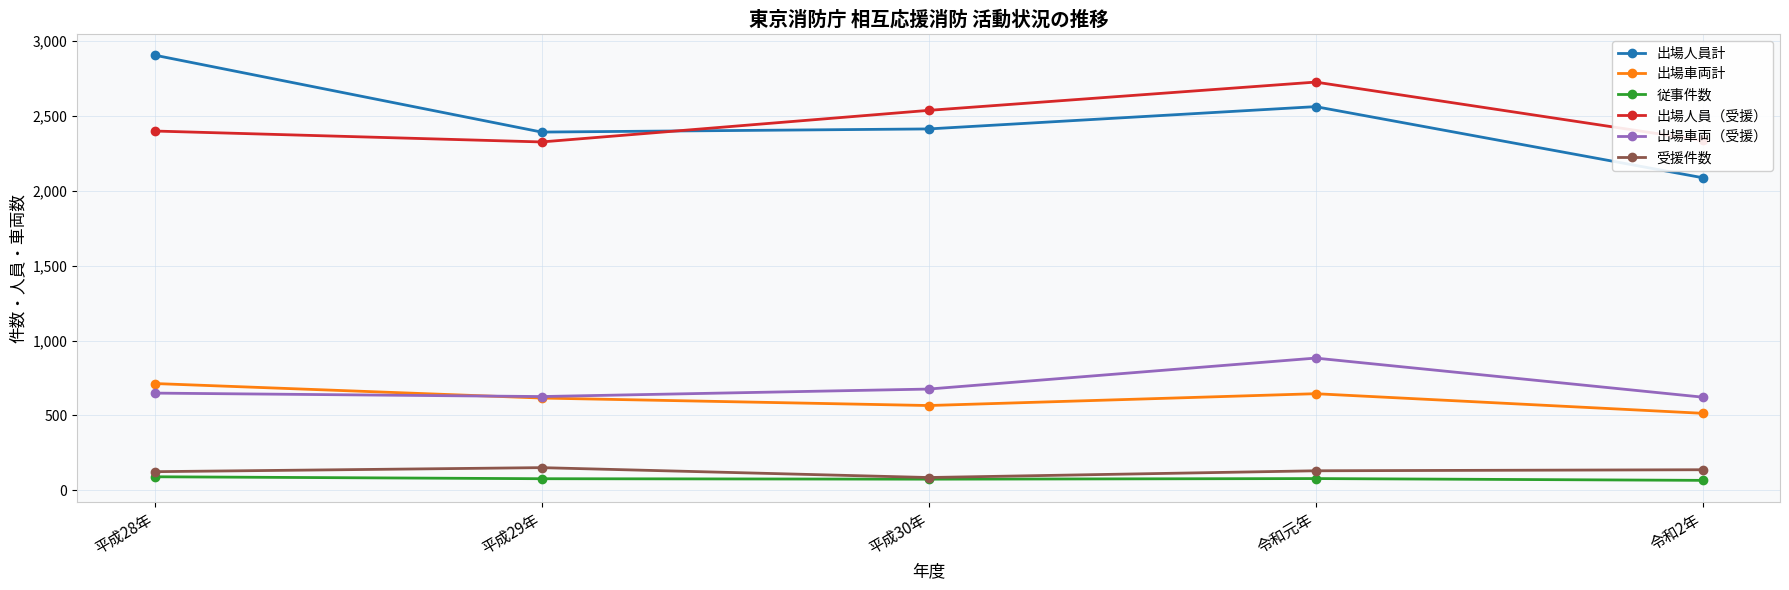

What is the difference between the 従事件数 values at 平成29年 and 令和2年?

11